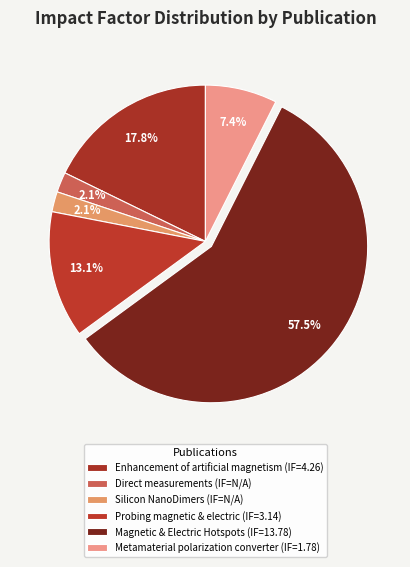

Which slice represents more than half of the pie?

Magnetic and Electric Hotspots